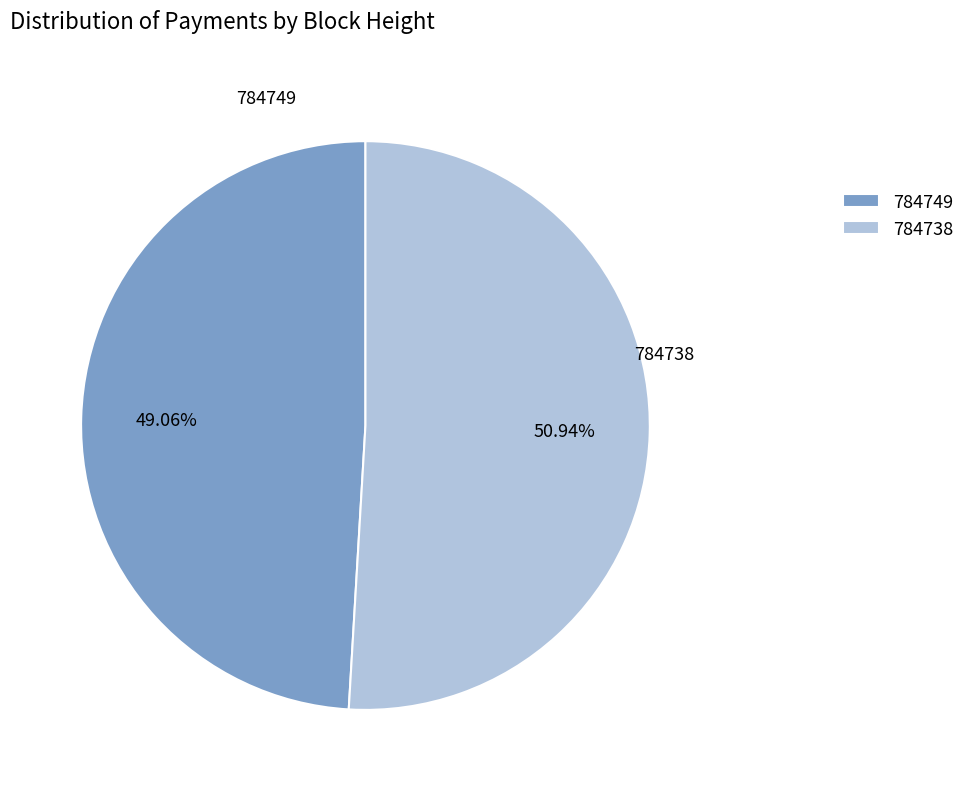

Is it true that 784738 is 51% of the pie?

True